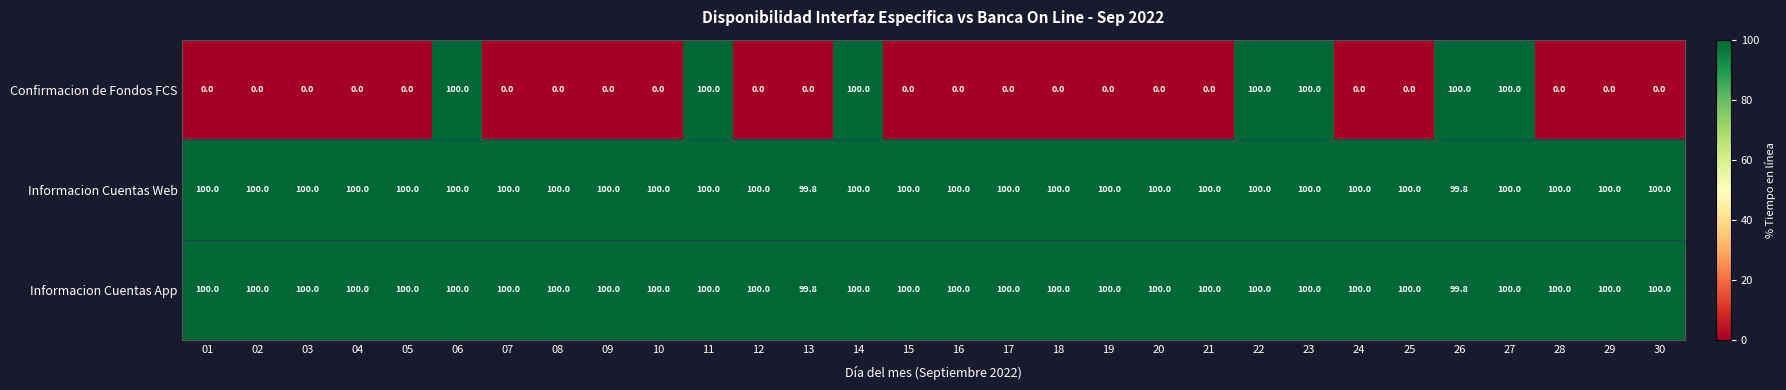

How many Informacion Cuentas Web values are between 100 and 101?

28